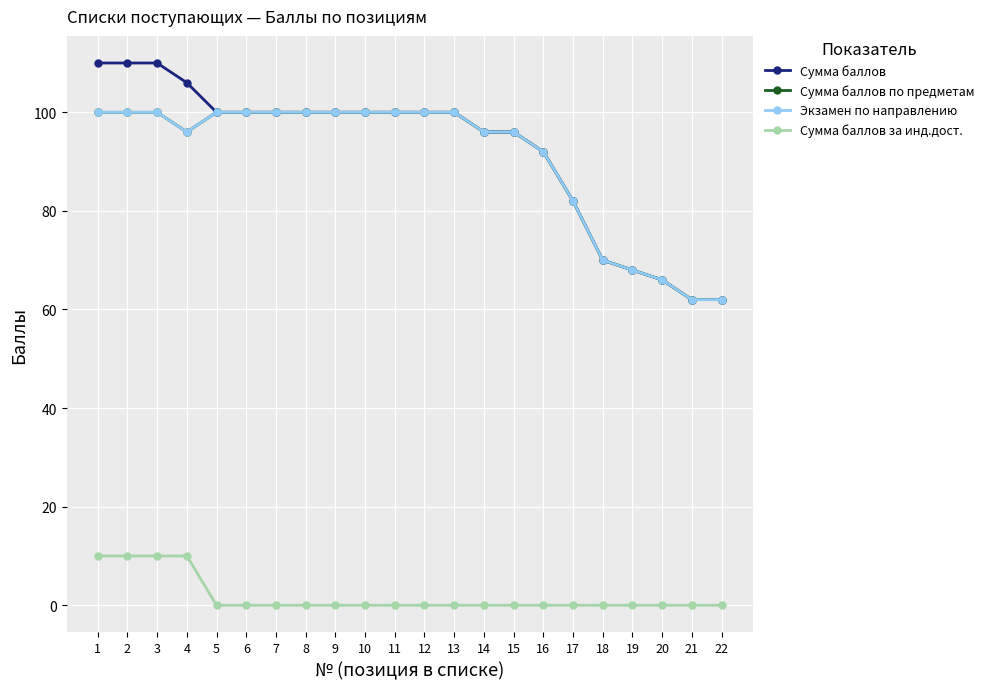

What is the approximate value of Сумма баллов at 16?

92